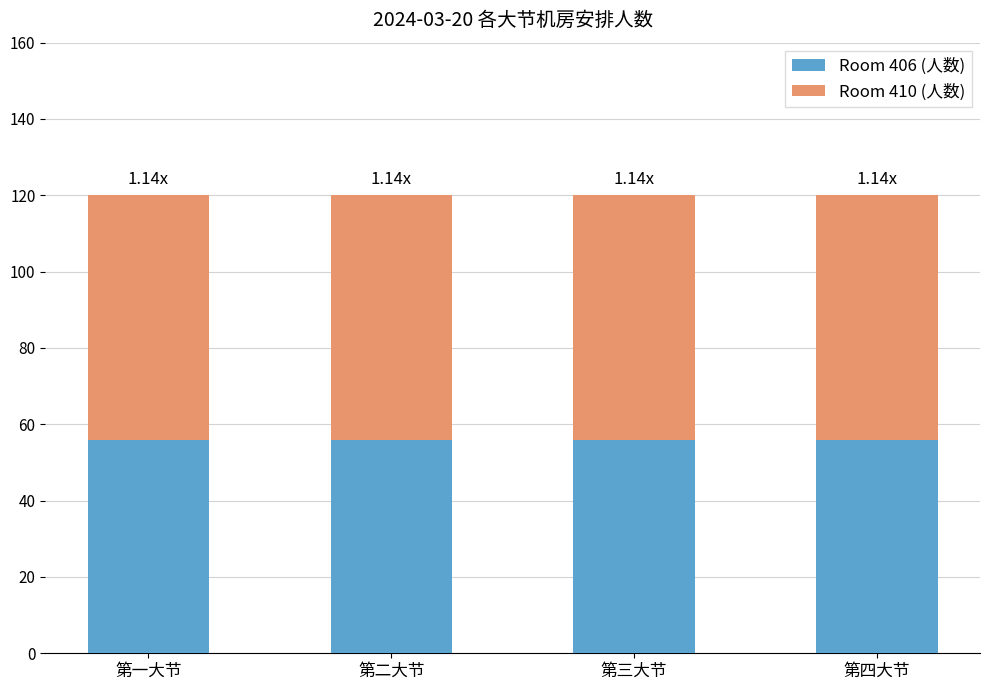

What is the total value across all series at 第三大节?

120